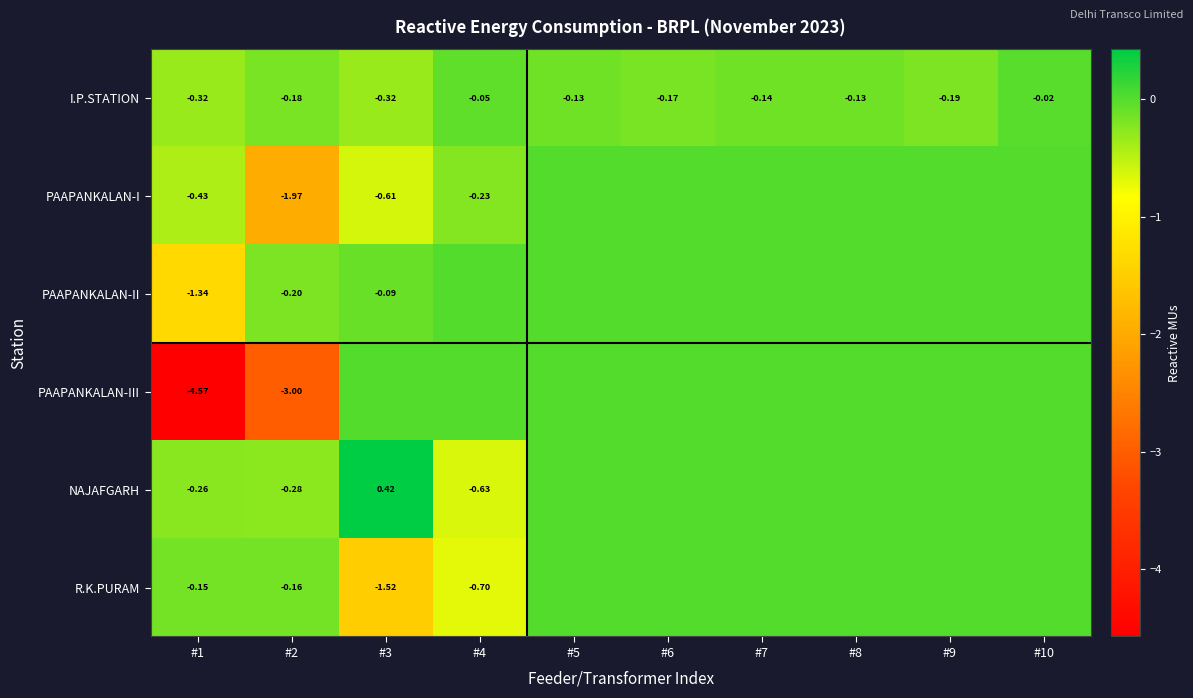

Is the value of NAJAFGARH at #3 greater than the value of I.P.STATION at #10?

Yes